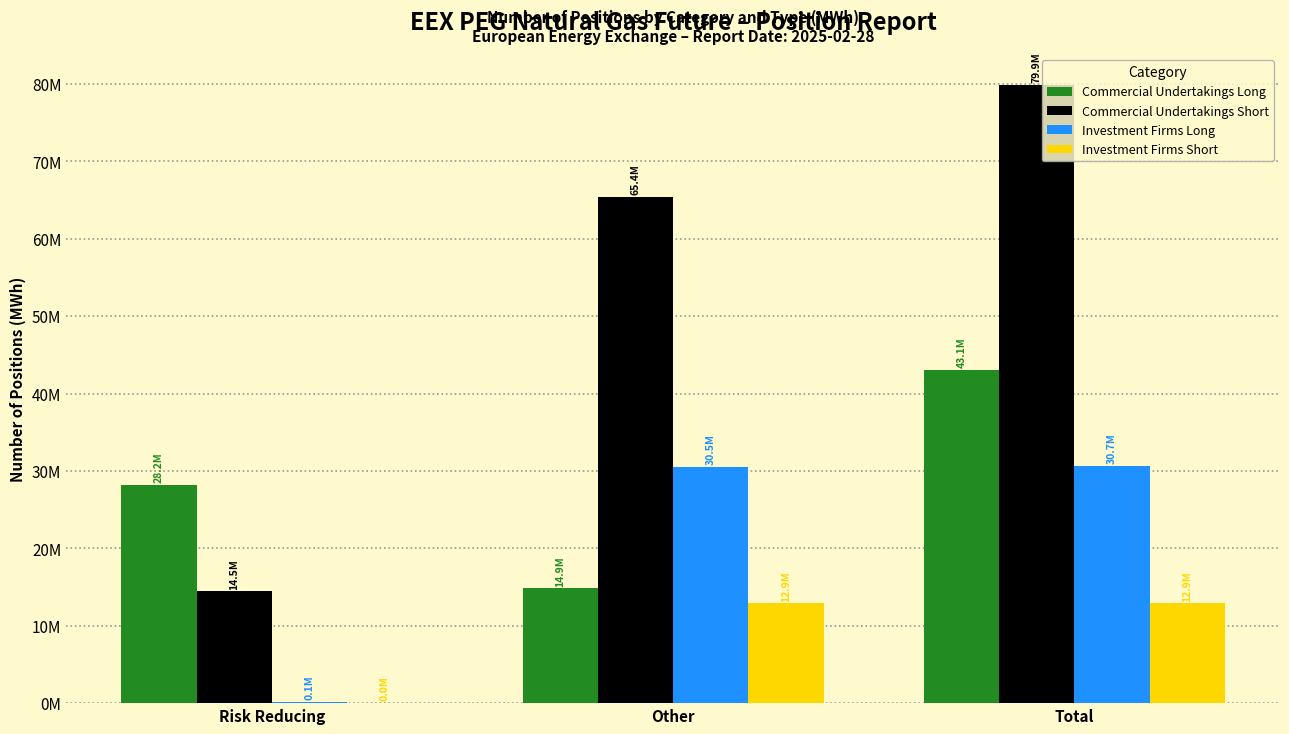

What are all the series names shown in the legend?

Commercial Undertakings Long, Commercial Undertakings Short, Investment Firms Long, Investment Firms Short